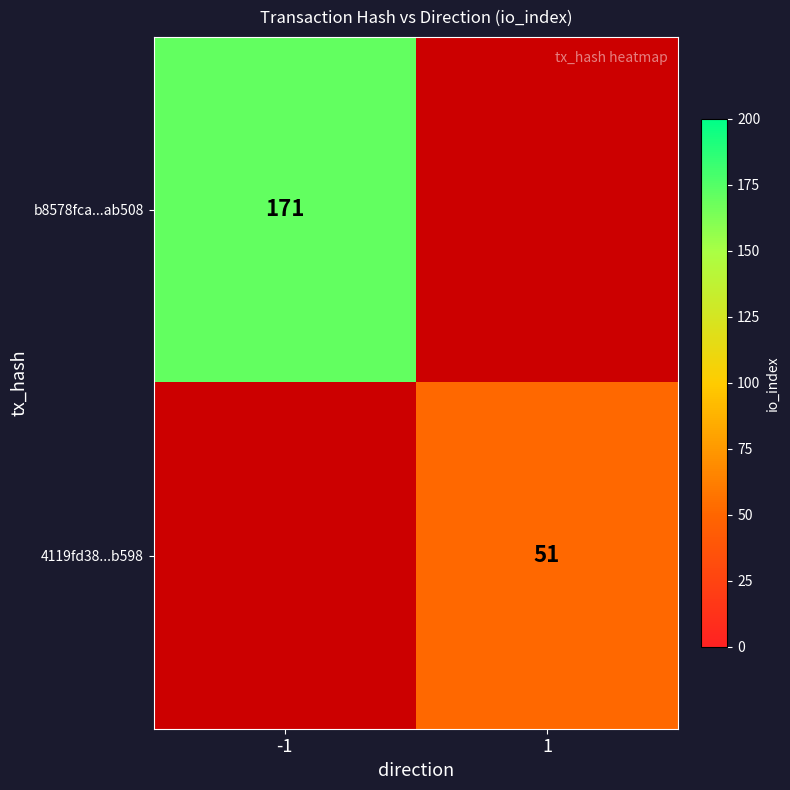

Is it true that b8578fca...ab508 equals 73 at -1?

False